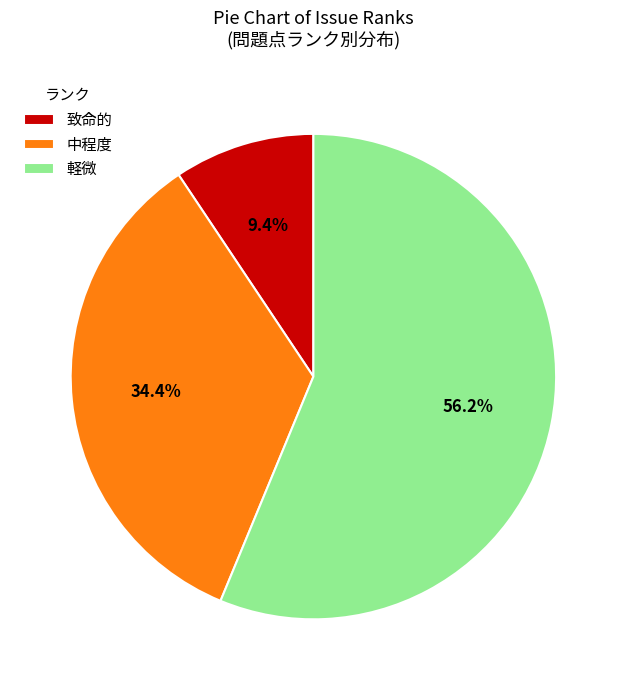

To the nearest percent, what portion does 致命的 represent?

9%